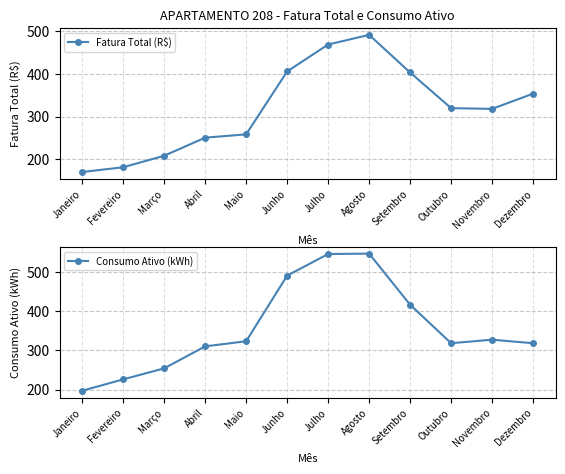

Reading right to left, extract all data points from this chart.

Fatura Total (R$): 353.7	318.0	319.6	403.3	491.5	468.9	405.8	258.2	250.4	208.0	181.0	169.8
Consumo Ativo (kWh): 318.0	327.0	318.0	416.0	546.0	545.0	490.0	323.0	310.0	254.0	226.0	197.0